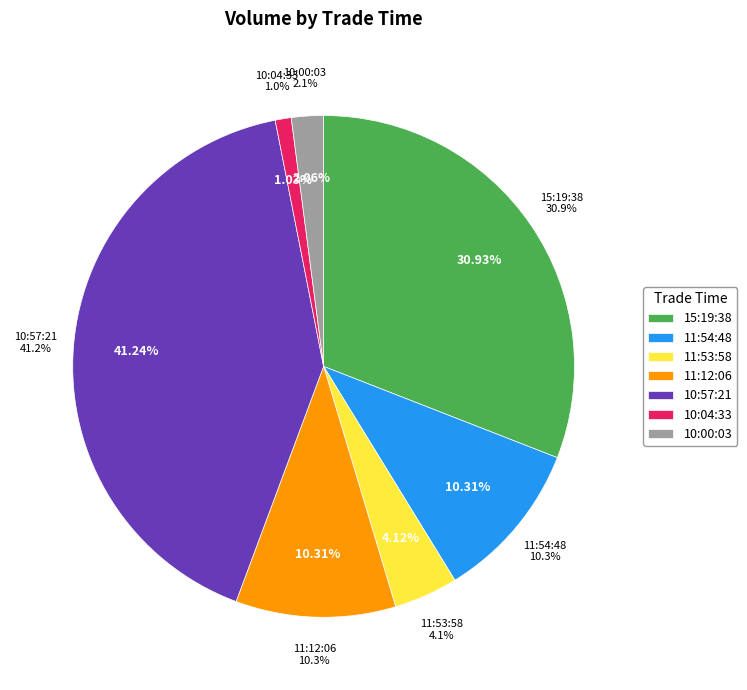

What is the ratio of the value at 11:53:58 to the value at 11:54:48?

0.4